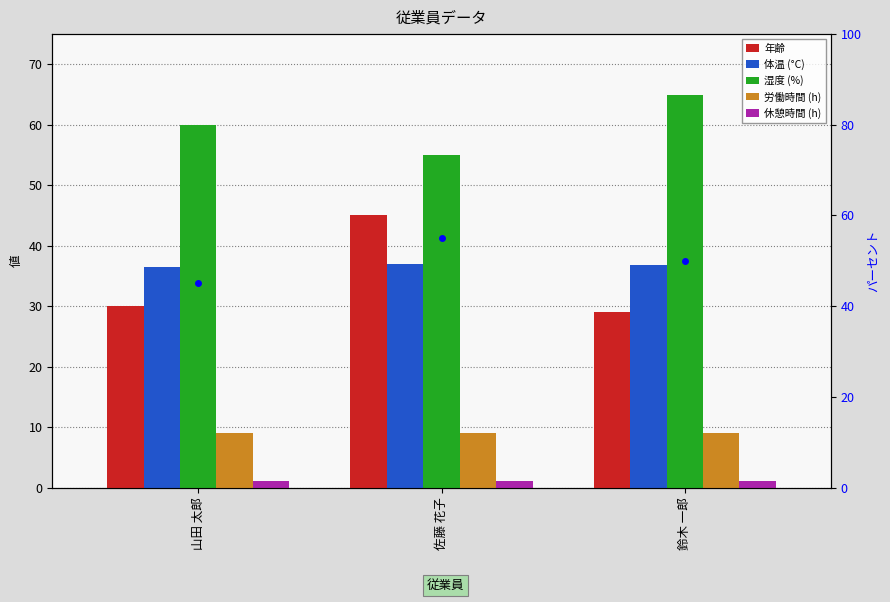

What is the difference between the highest and lowest values at 佐藤 花子?

54.0